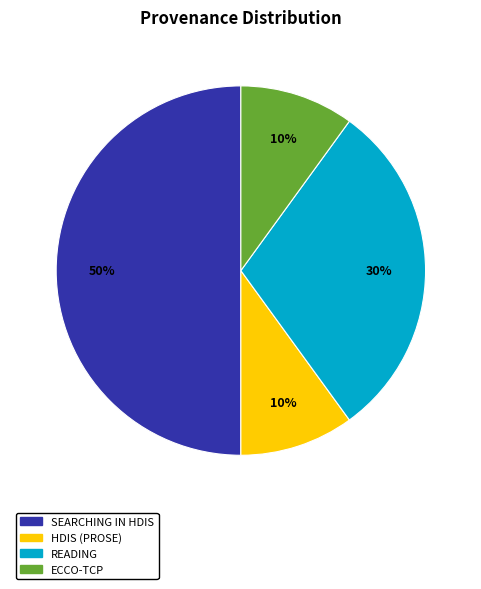

To the nearest percent, what is the average slice percentage?

25%